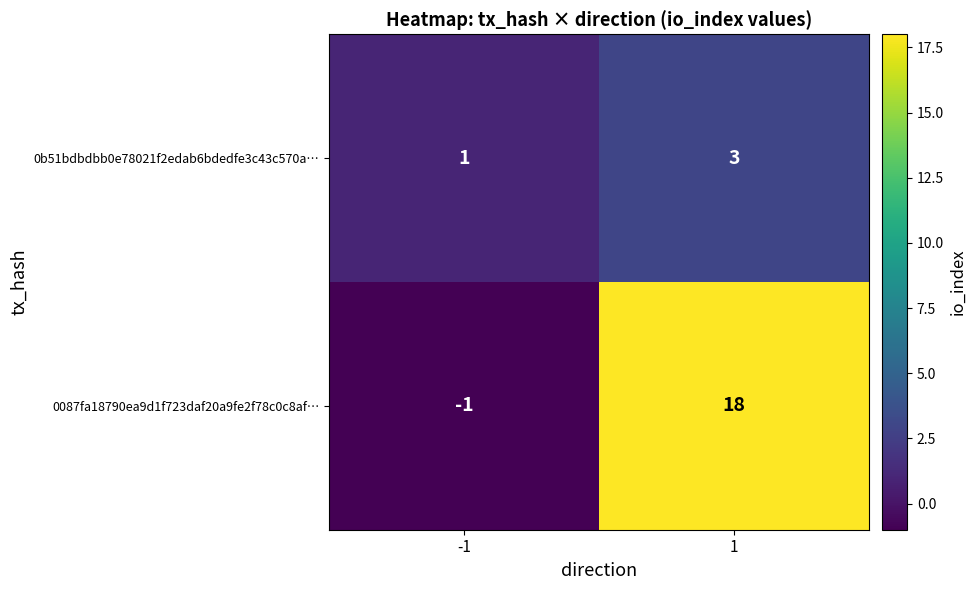

At 1, list the series in order from smallest to largest.

0b51bdbdbb0e78021f2edab6bdedfe3c43c570a…, 0087fa18790ea9d1f723daf20a9fe2f78c0c8af…